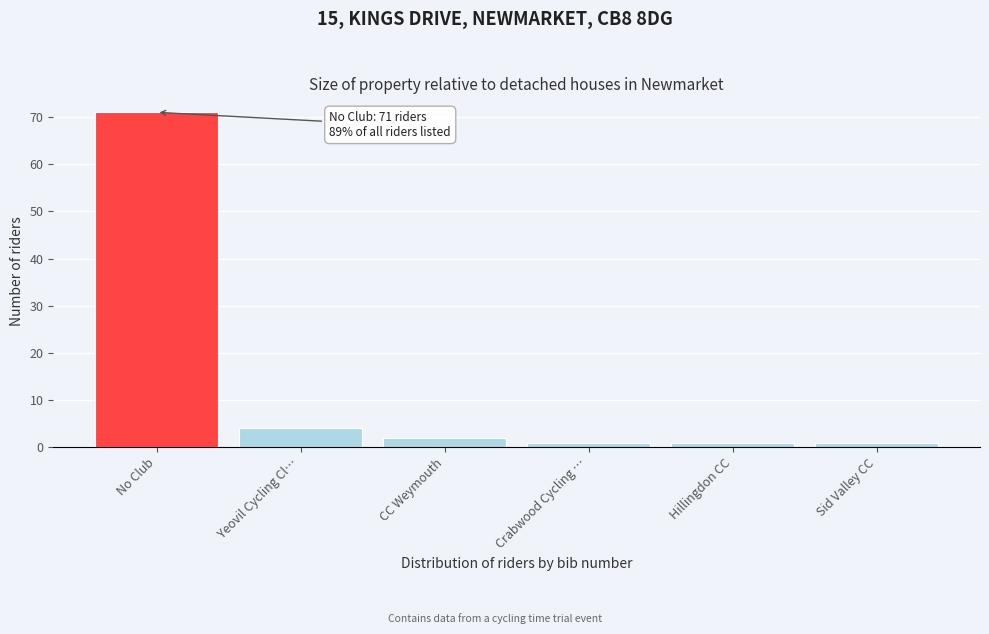

Reading right to left, transcribe all the data shown in this chart.

1	1	1	2	4	71